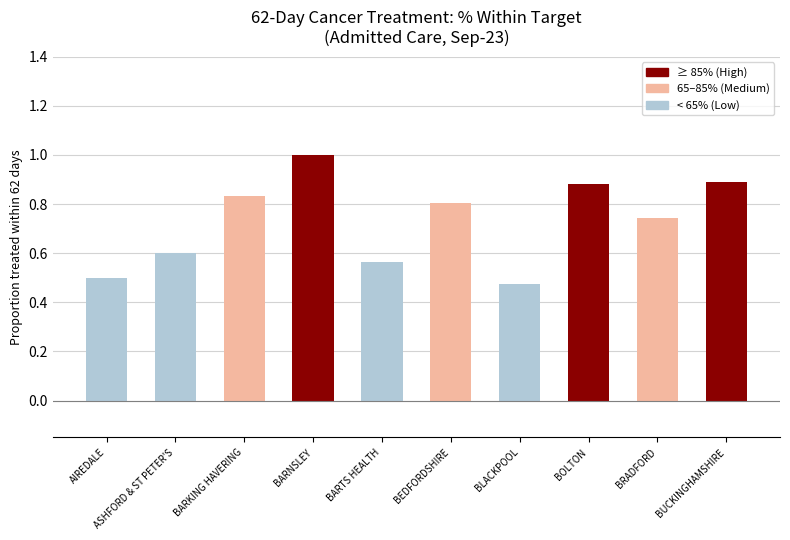

What position from the right is BUCKINGHAMSHIRE?

1